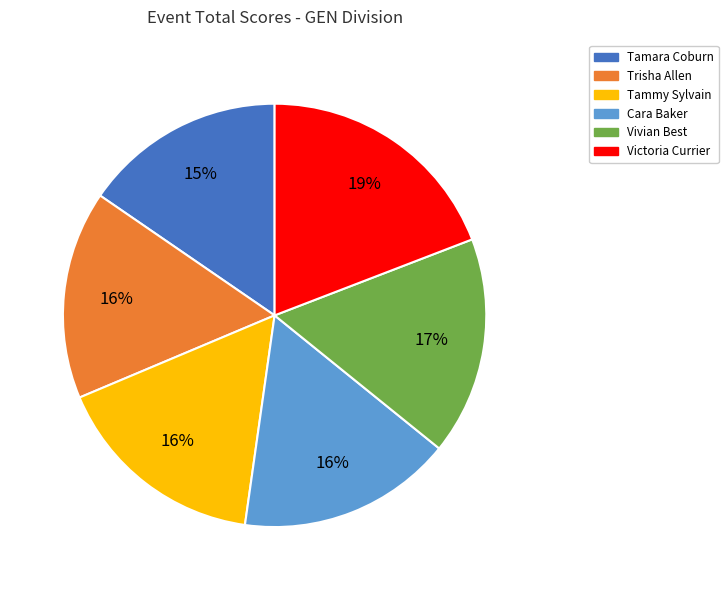

To the nearest percent, what percentage of the pie is Cara Baker?

16%